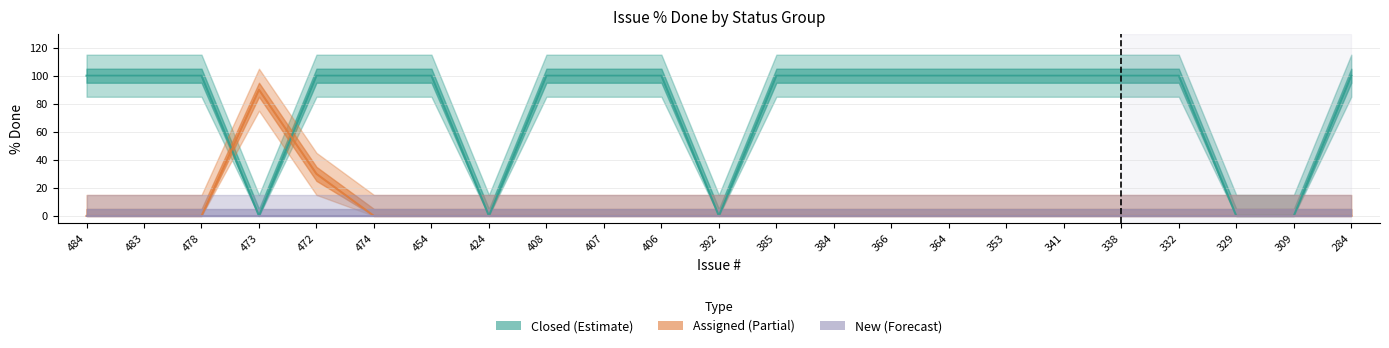

Reading left to right, transcribe all the data shown in this chart.

Closed: 484=100	483=100	478=100	473=0	472=100	474=100	454=100	424=0	408=100	407=100	406=100	392=0	385=100	384=100	366=100	364=100	353=100	341=100	338=100	332=100	329=0	309=0	284=100
Assigned: 484=0	483=0	478=0	473=90	472=30	474=0	454=0	424=0	408=0	407=0	406=0	392=0	385=0	384=0	366=0	364=0	353=0	341=0	338=0	332=0	329=0	309=0	284=0
New: 484=0	483=0	478=0	473=0	472=0	474=0	454=0	424=0	408=0	407=0	406=0	392=0	385=0	384=0	366=0	364=0	353=0	341=0	338=0	332=0	329=0	309=0	284=0